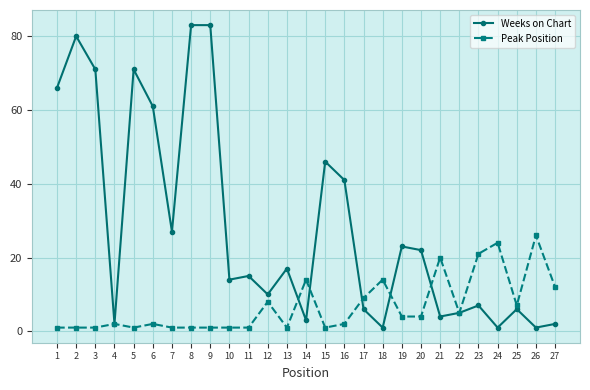

True or false: Peak Position and Weeks on Chart intersect in this chart.

True